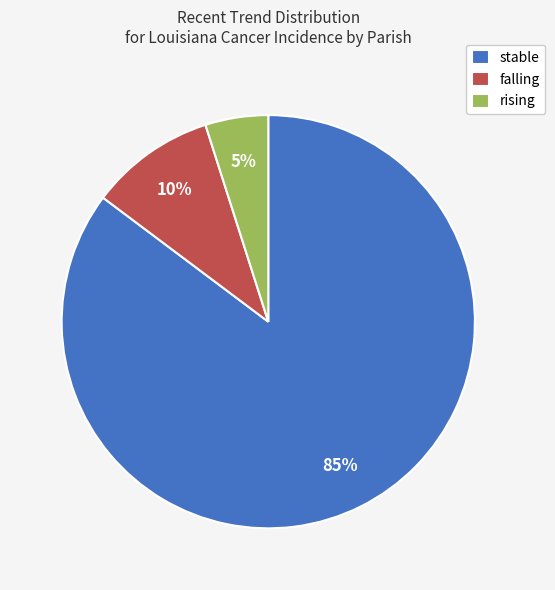

To the nearest percent, what percentage of the pie is rising?

5%